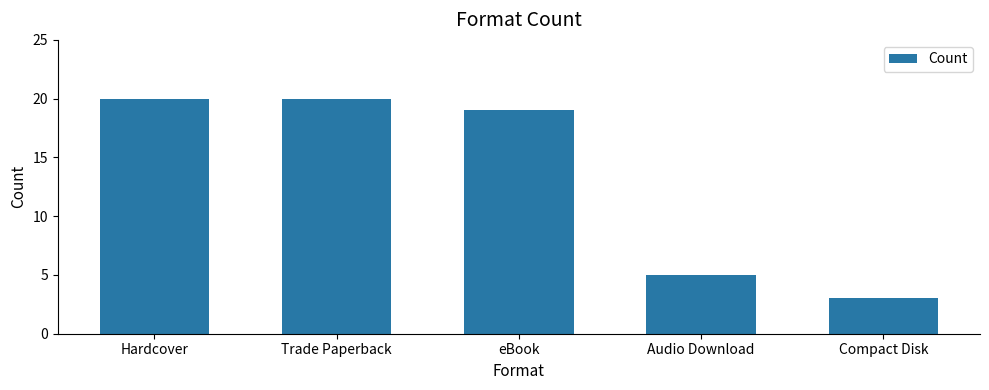

Count the number of data series in this chart.

1